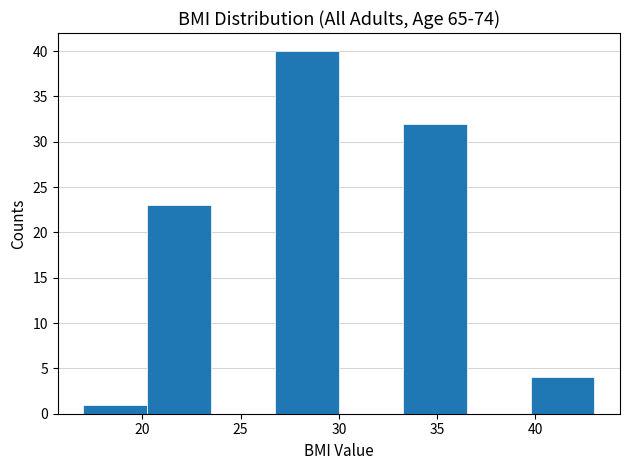

What is the height of the bar covering 39.75 to 43.00 on the x-axis? Neither the bar edges nor the heights are printed on the chart, so give them approximately, as read against the axes.

4